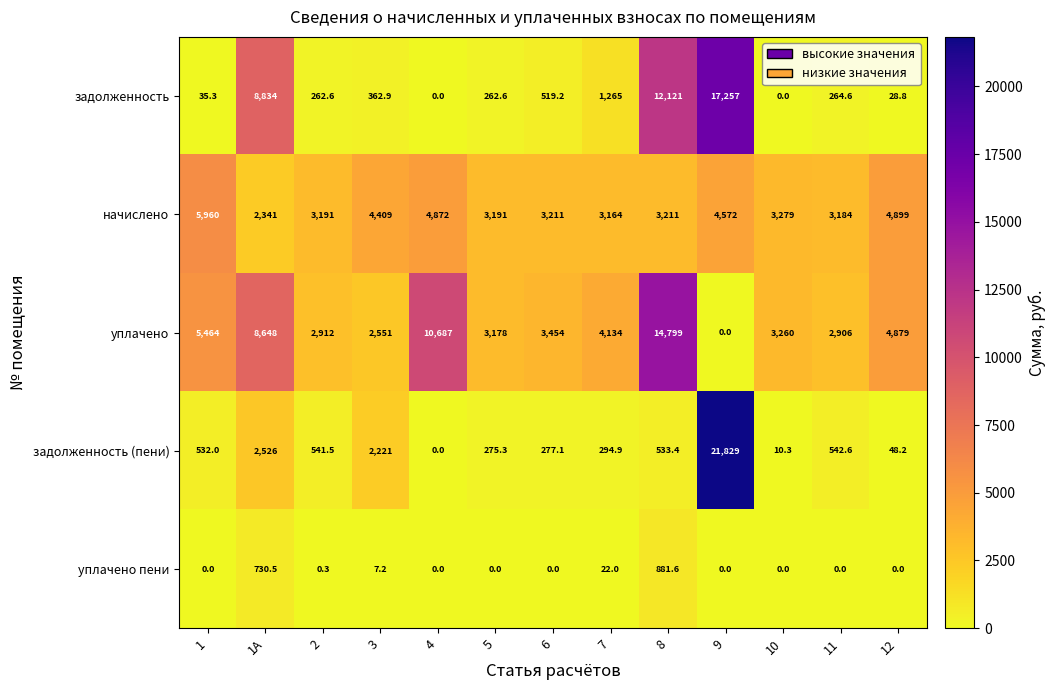

What is the maximum value shown in the chart?

21829.0